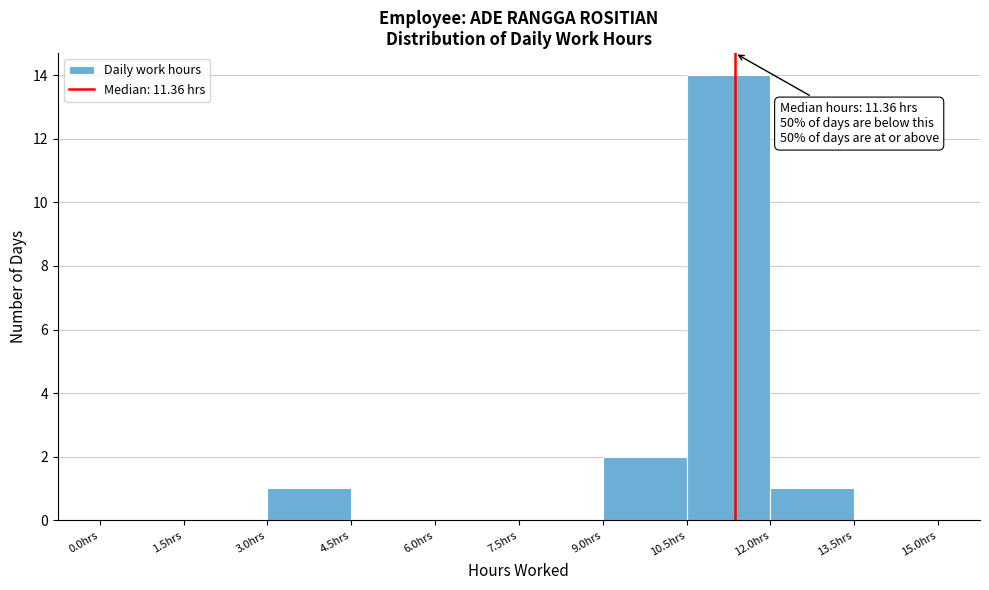

Which range on the x-axis has the tallest bar?

10.5 to 12.0